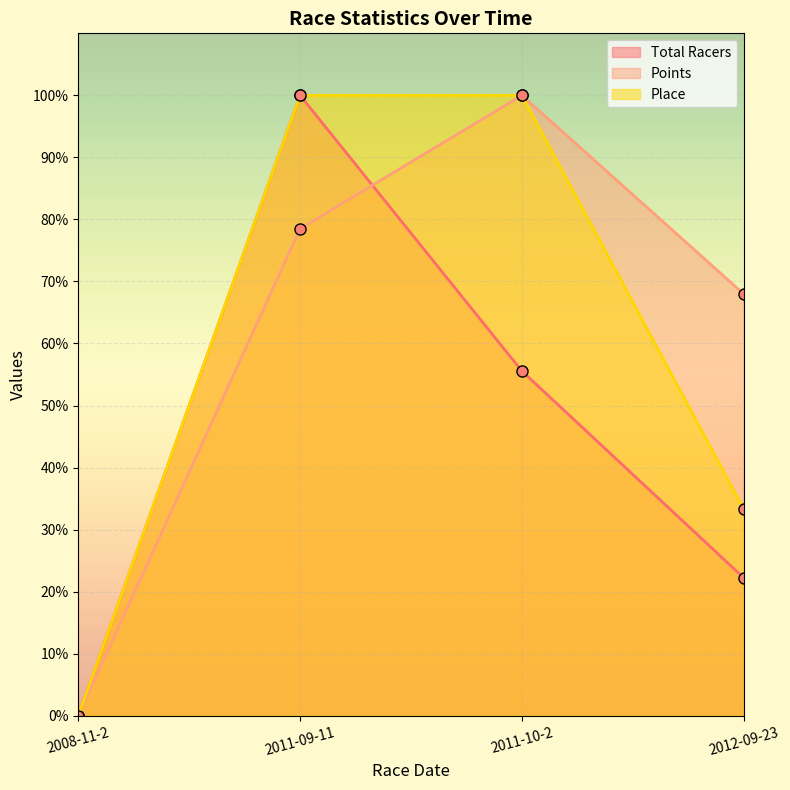

What are all the series names shown in the legend?

Total Racers, Points, Place